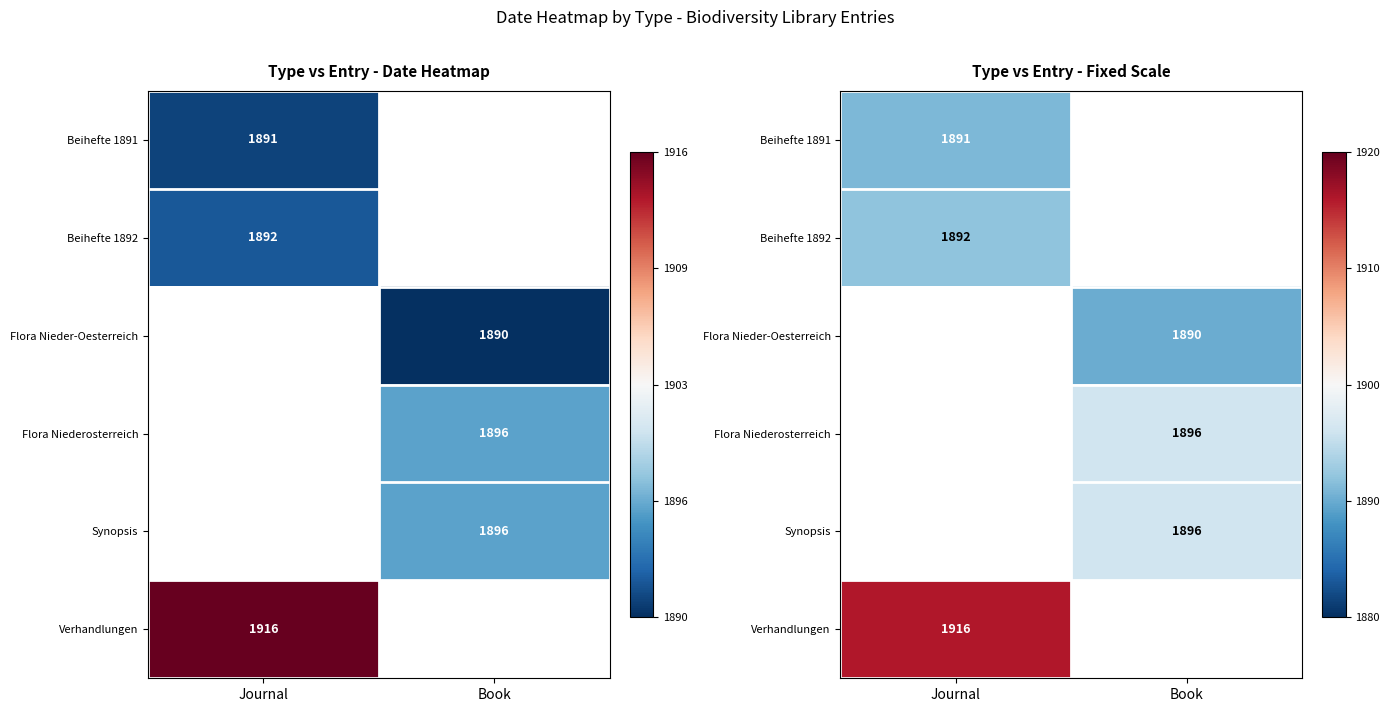

Rank the series at Book from highest to lowest value.

Flora Niederosterreich, Synopsis, Verhandlungen, Beihefte 1891, Beihefte 1892, Flora Nieder-Oesterreich